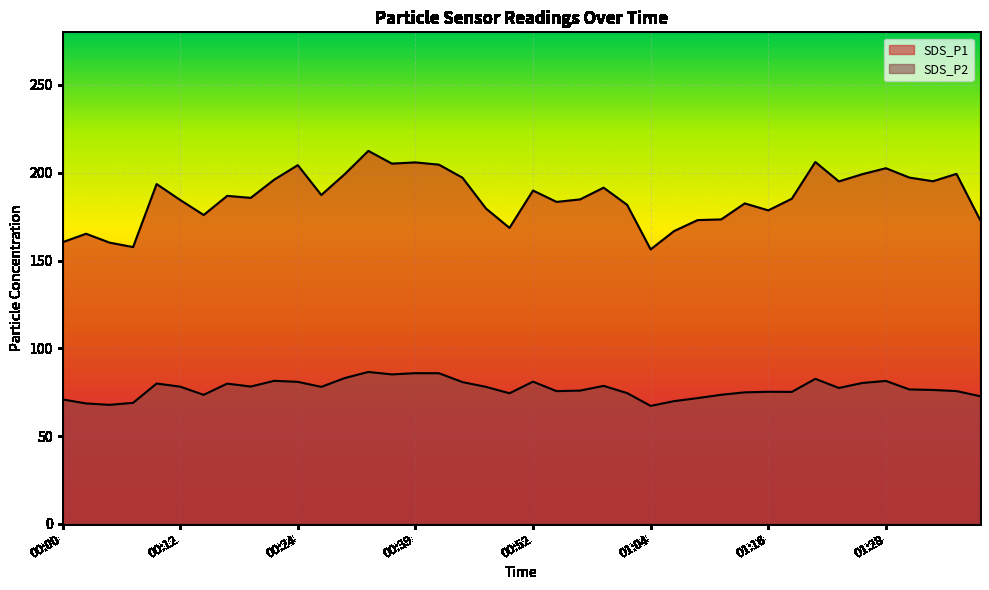

The SDS_P1 series shows 206.1 at 01:21. True or false?

True